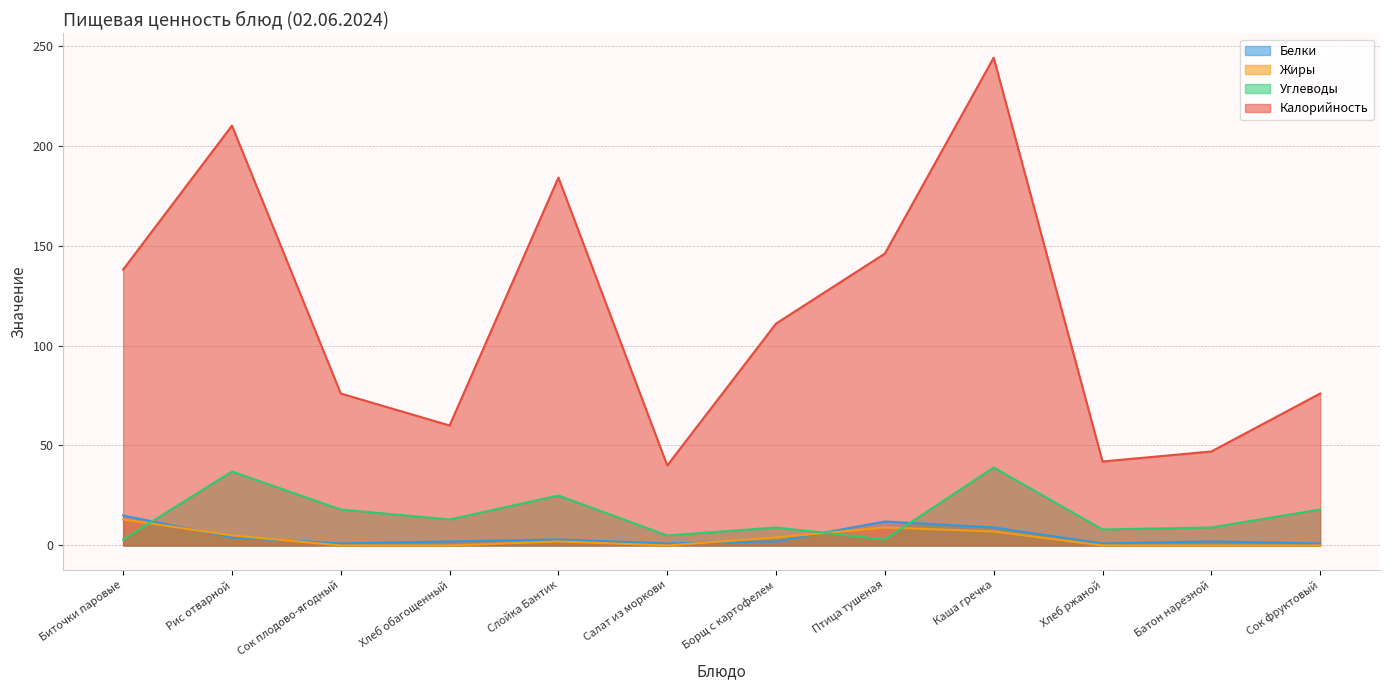

At which category does Белки reach its first local peak?

Слойка Бантик